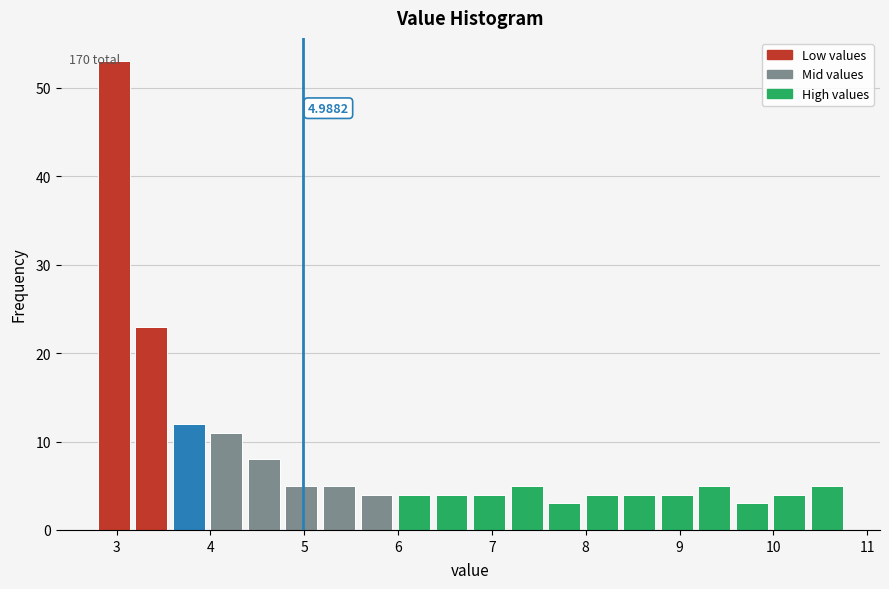

Over which range of the x-axis is the bar tallest?

2.8 to 3.2